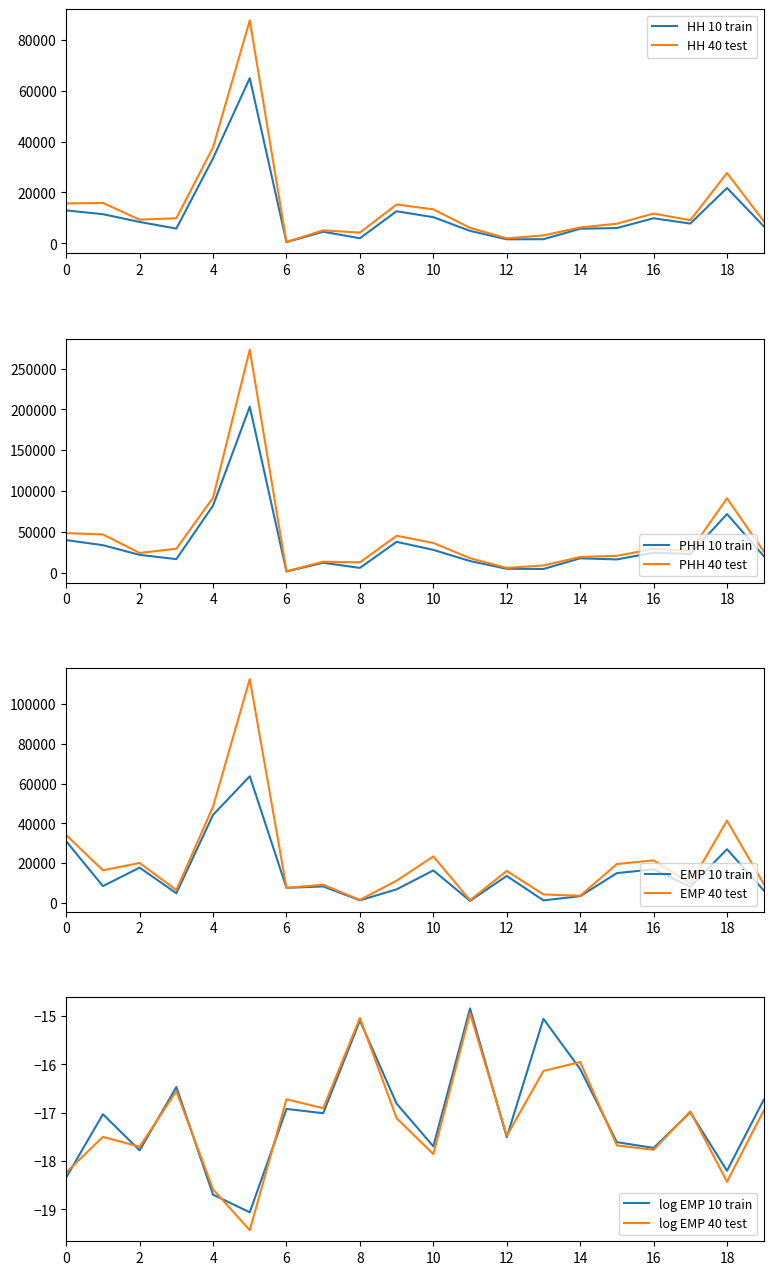

What is the value of the EMP 40 point at the 18th from the left?

9635.0